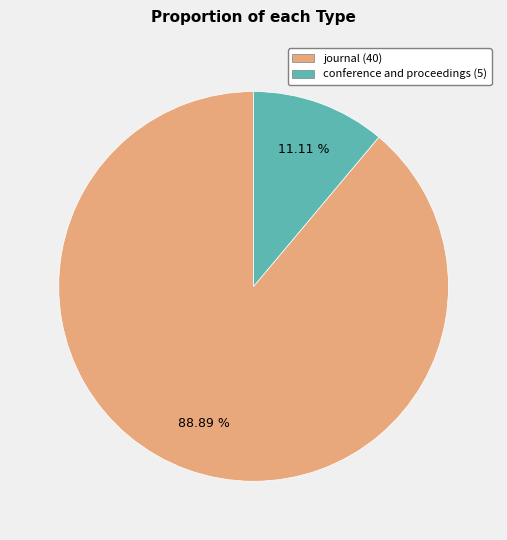

Which has a higher value, conference and proceedings or journal?

journal